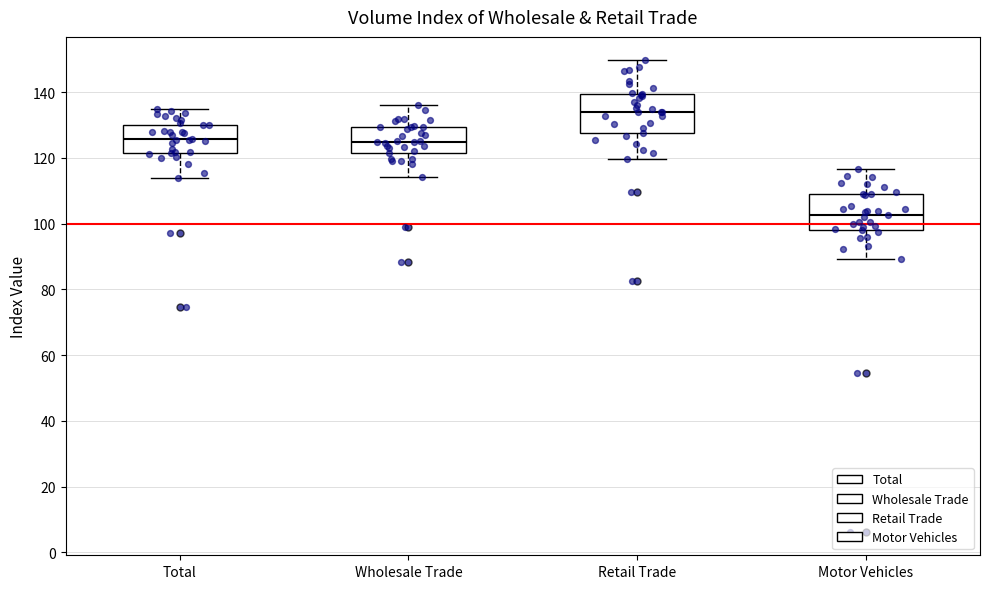

Reading left to right, transcribe this box plot: for each box, give where its median line is, the range the box spans, and where its two whiskers end, as read against the y-axis. The values are not printed on the chart, so give them approximately, as read against the axis.

Total: median 126, box 122 to 130, whiskers 114 to 134
Wholesale Trade: median 124, box 122 to 130, whiskers 114 to 136
Retail Trade: median 134, box 128 to 140, whiskers 120 to 150
Motor Vehicles: median 102, box 98 to 108, whiskers 90 to 116